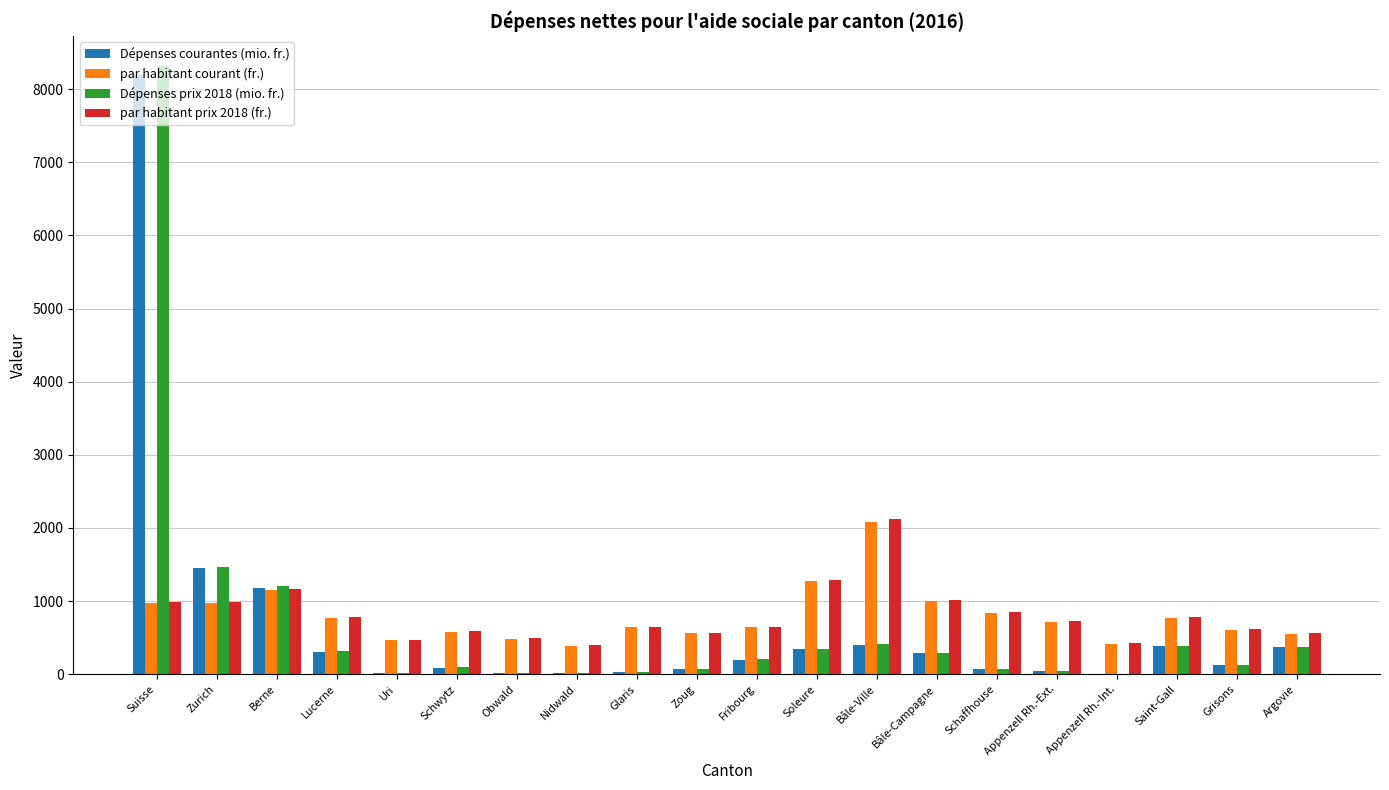

At which category is the sum across all series the highest?

Suisse